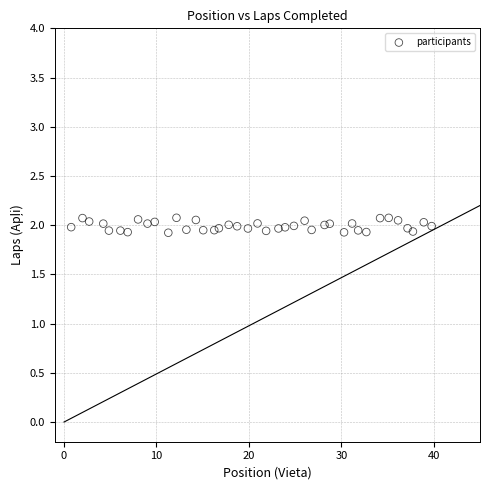

Count the number of points in this scatter plot.

40